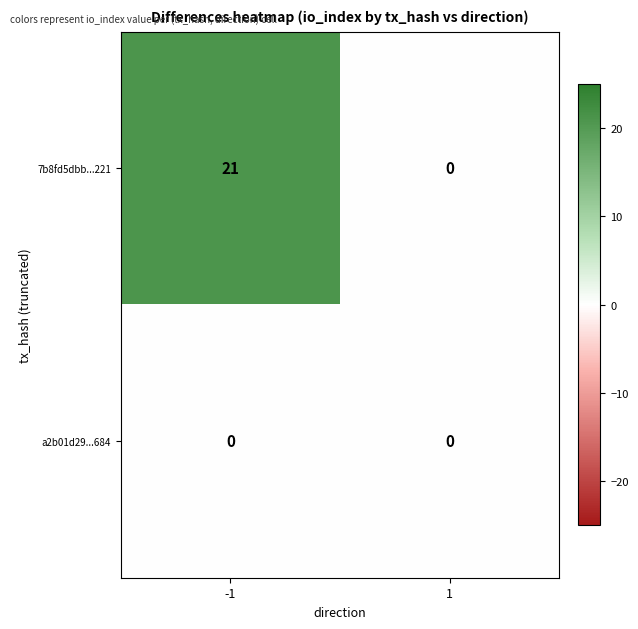

Reading left to right, extract all data points from this chart.

7b8fd5dbb...221: -1=21	1=0
a2b01d29...684: -1=0	1=0